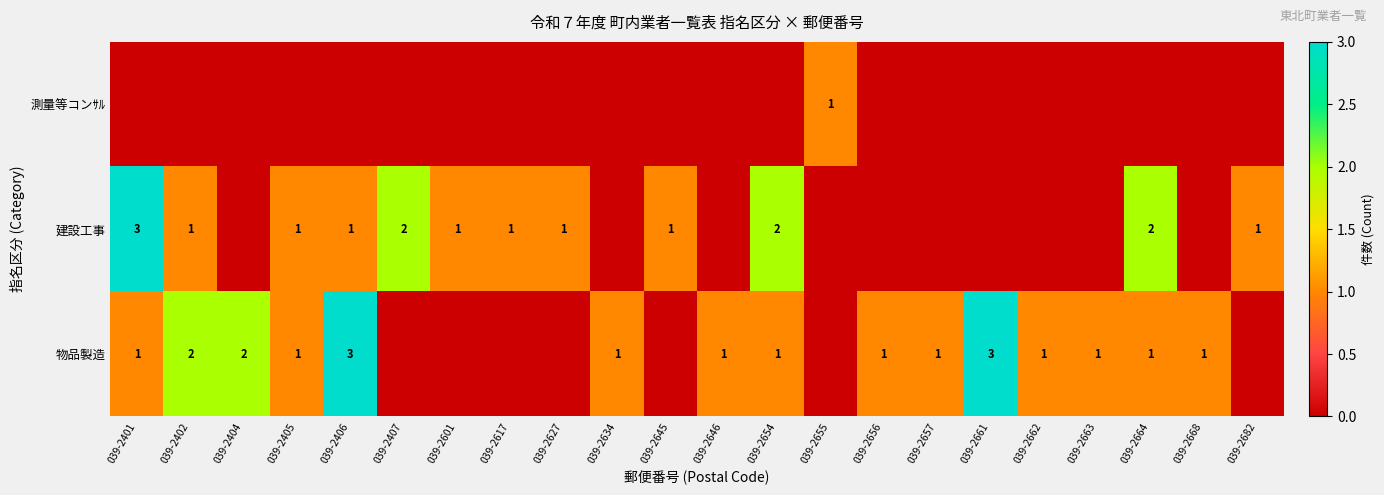

Is it true that 建設工事 equals 1 at 039-2645?

True